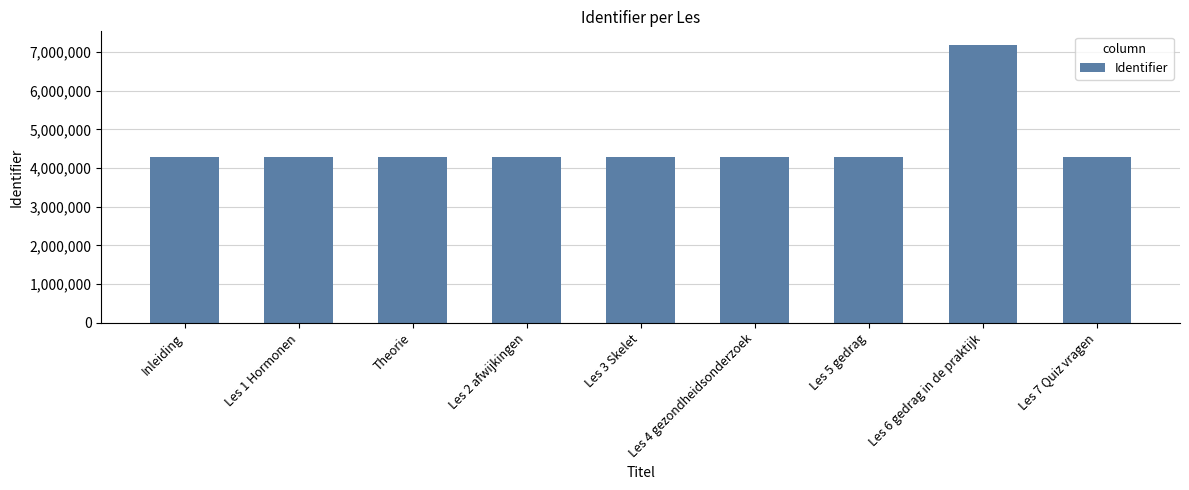

What is the difference between the maximum and minimum values?

2876653